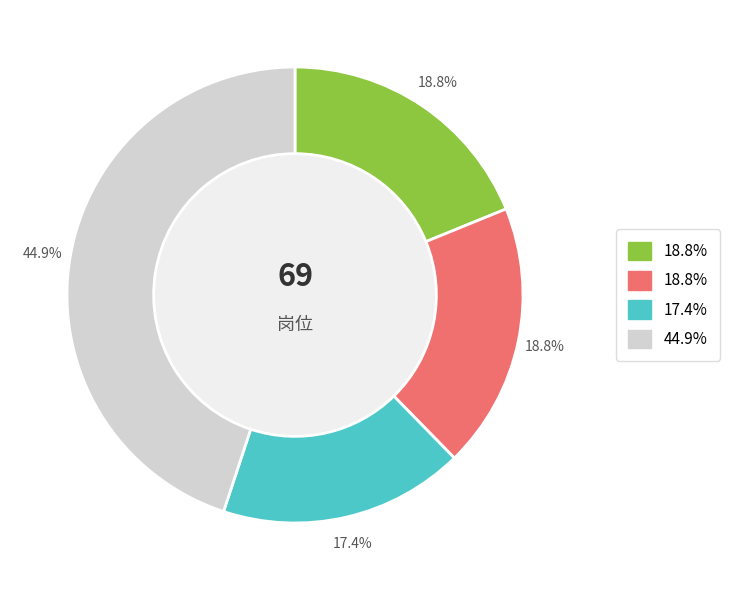

Is there any slice that represents more than half of the pie?

No